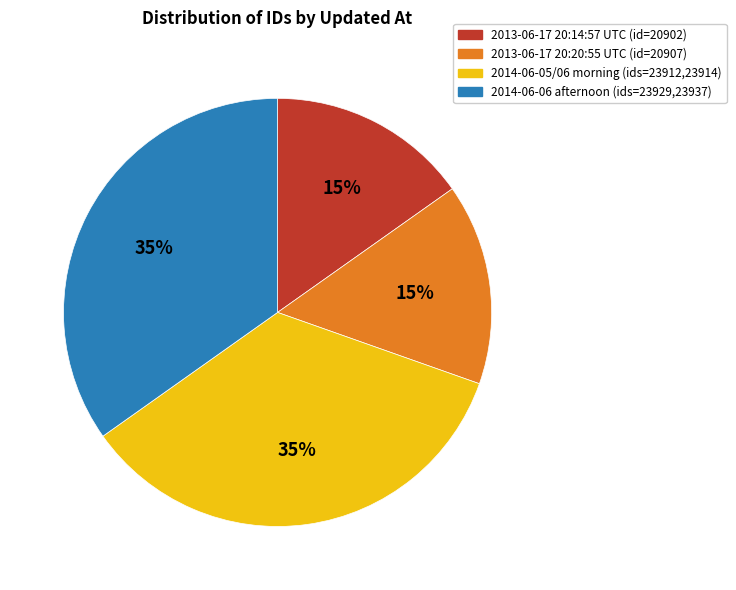

True or false: 2013-06-17 20:14:57 UTC (id=20902) accounts for 15% of the total.

True